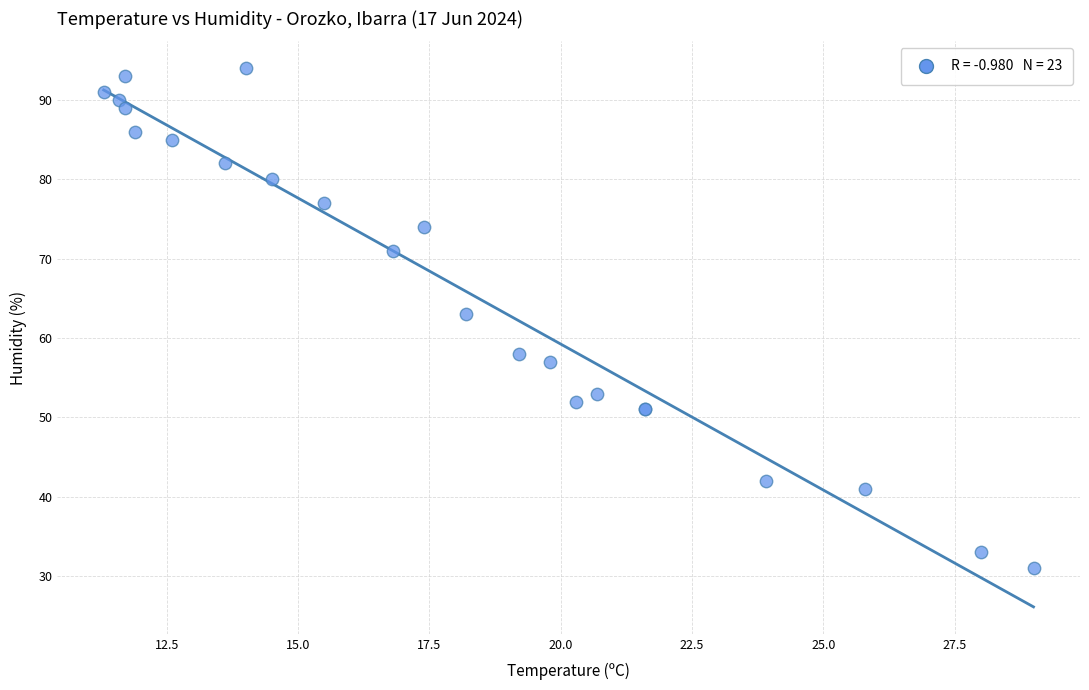

What Y value in the scatter plot is closest to 62?

63